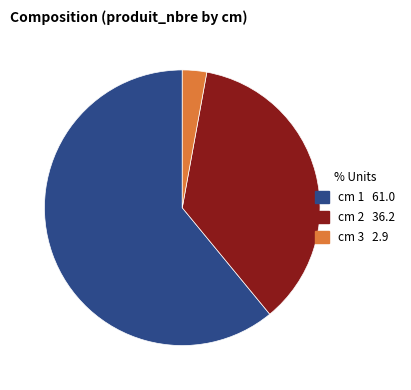

Is there a majority slice in this chart?

Yes